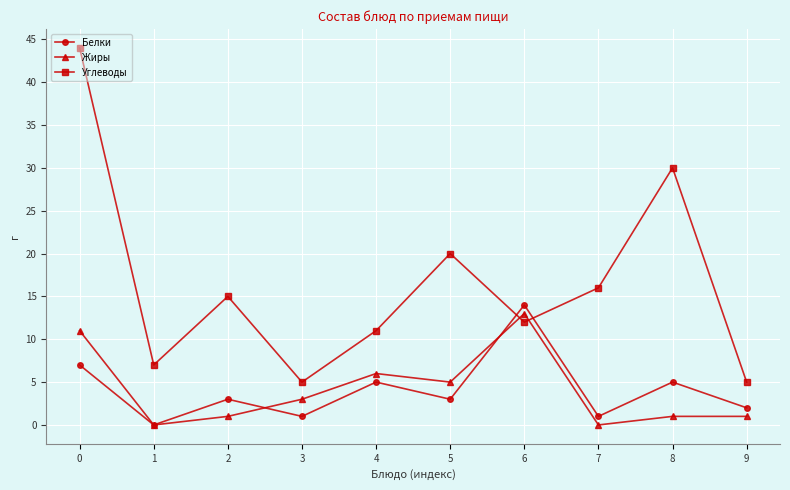

What are all the series names shown in the legend?

Белки, Жиры, Углеводы